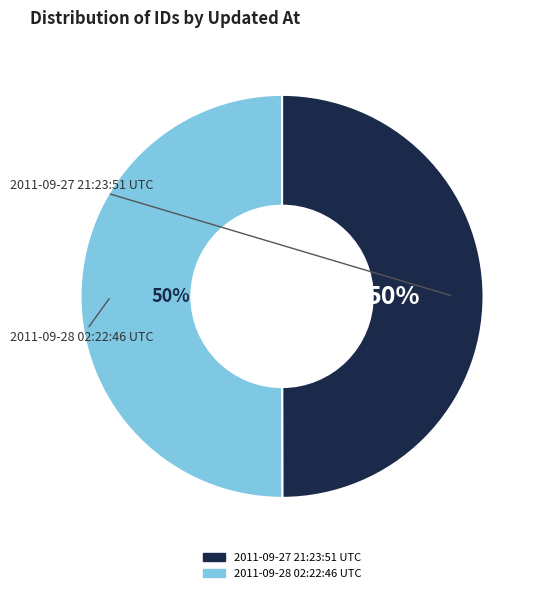

Combined, do 2011-09-28 02:22:46 UTC and 2011-09-27 21:23:51 UTC account for over 50%?

Yes